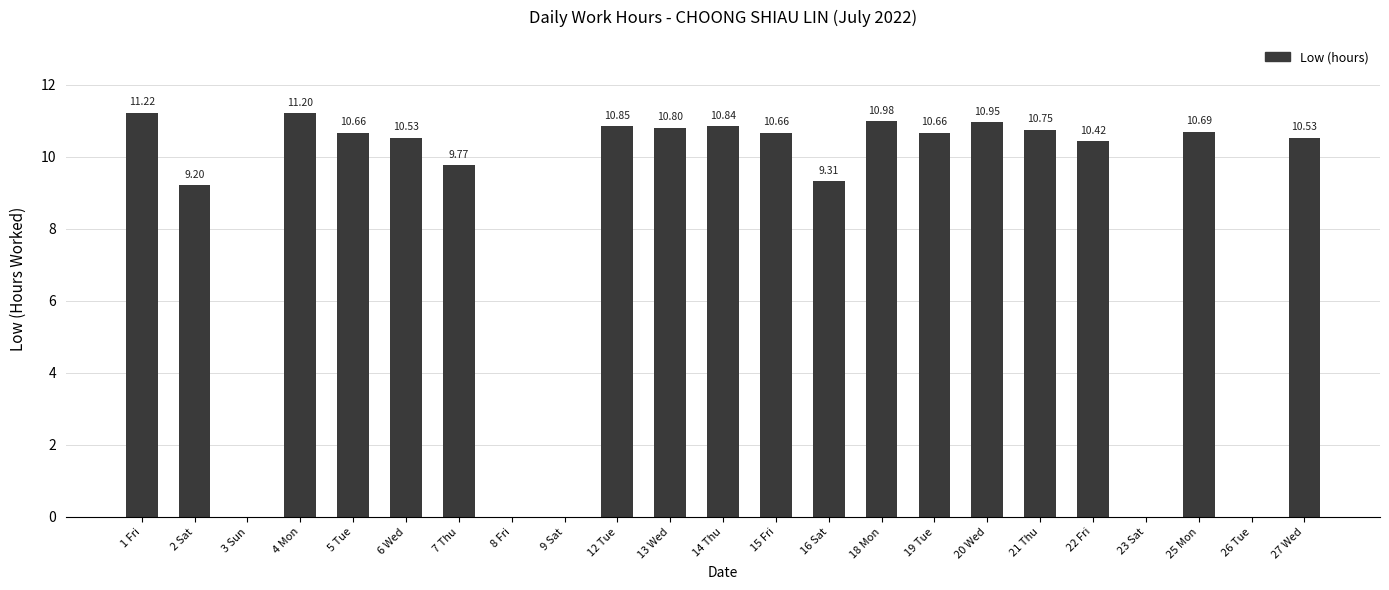

The chart shows a value of 10.8 at 14 Thu. True or false?

True